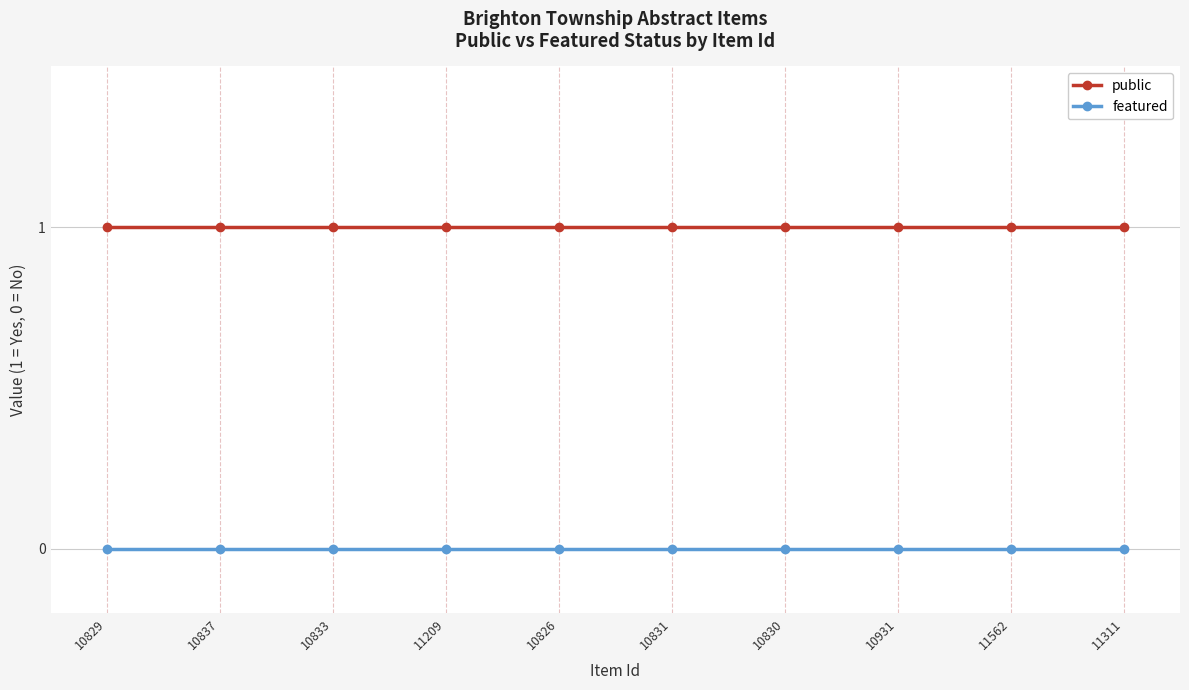

True or false: public and featured intersect in this chart.

False